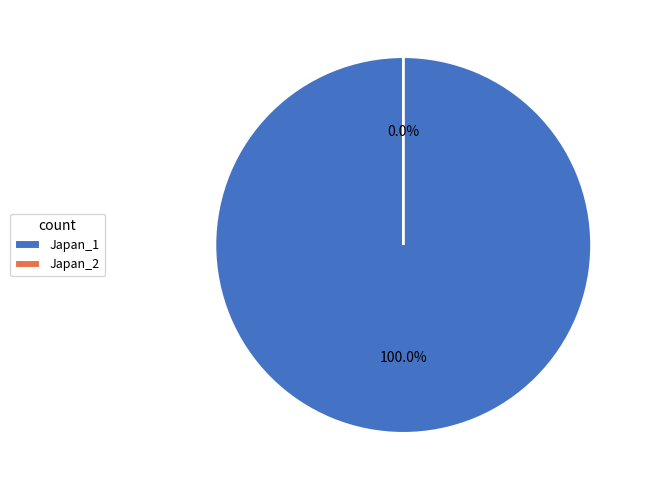

Count the number of slices in the pie.

2